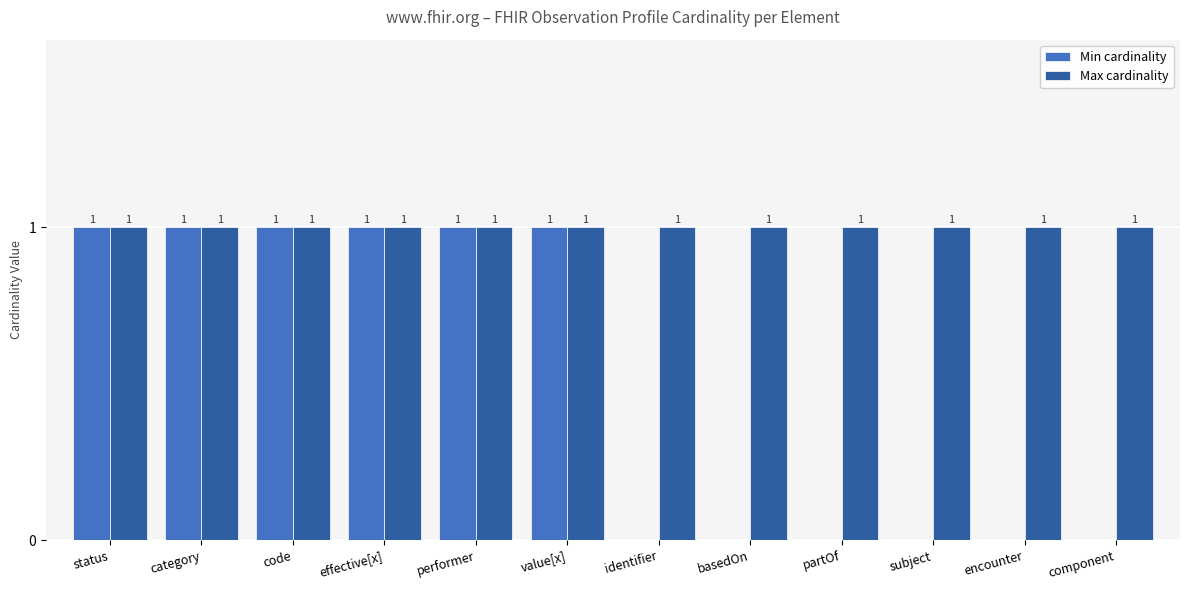

What is the approximate value of Max cardinality at status?

1